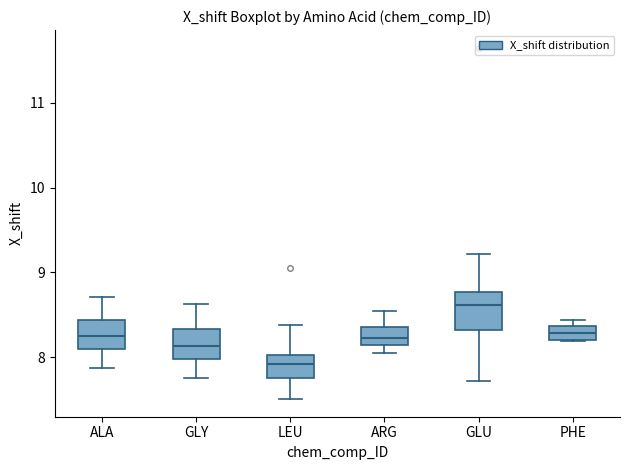

Reading left to right, read every box against the y-axis: the position of its median line, the range the box covers, and the ends of its whiskers. The values are not printed on the chart, so give them approximately, as read against the axis.

ALA: median 8.3, box 8.1 to 8.4, whiskers 7.9 to 8.7
GLY: median 8.1, box 8.0 to 8.3, whiskers 7.8 to 8.6
LEU: median 7.9, box 7.8 to 8.0, whiskers 7.5 to 8.4
ARG: median 8.2, box 8.1 to 8.4, whiskers 8.1 (just below the box's lower edge) to 8.5
GLU: median 8.6, box 8.3 to 8.8, whiskers 7.7 to 9.2
PHE: median 8.3, box 8.2 to 8.4, whiskers 8.2 to 8.4 (just above the box's upper edge)